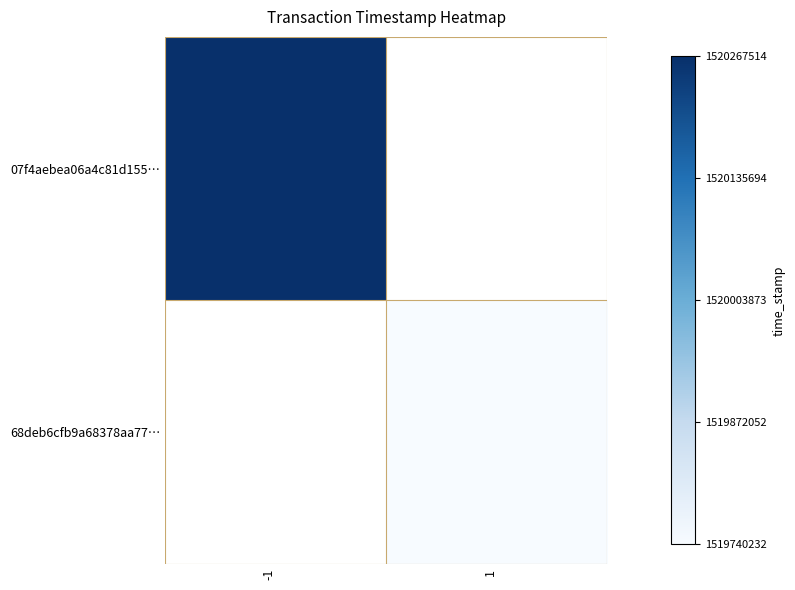

Is it true that 07f4aebea06a4c81d155… equals 1520267514.0 at -1?

True